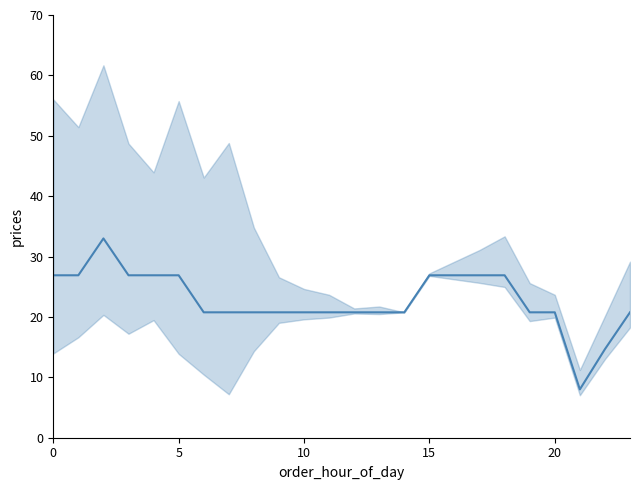

The chart shows a value of 26.9 at 16. True or false?

True